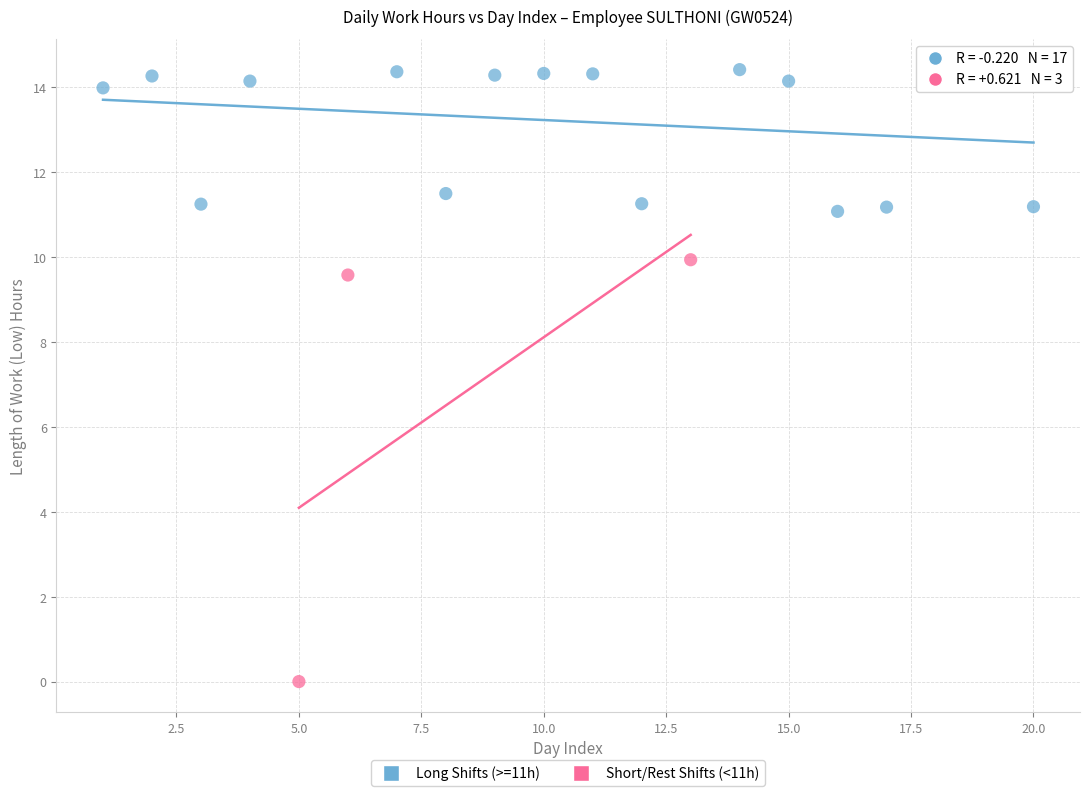

Which series reaches the maximum Y coordinate?

Long Shifts (>=11h)